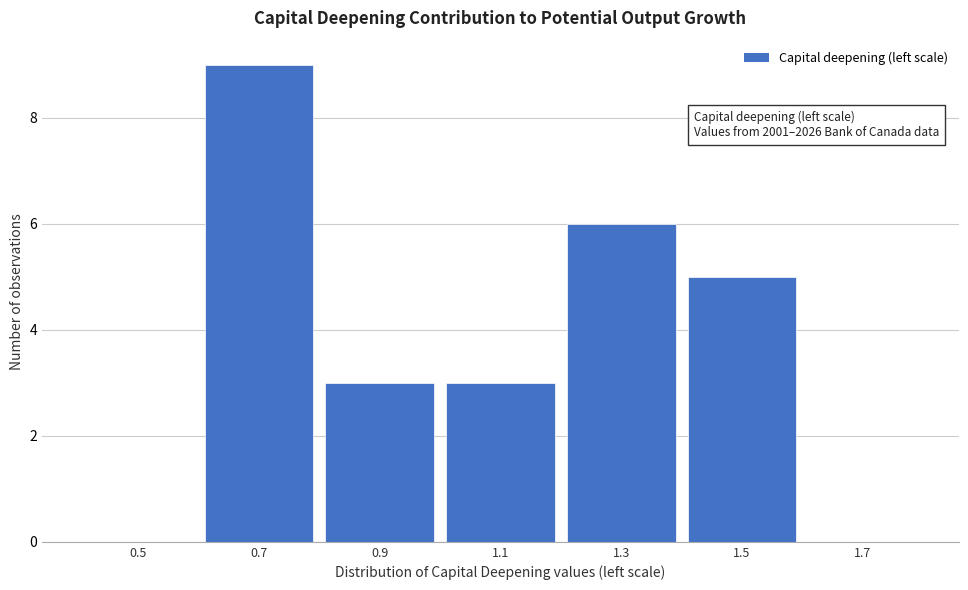

Reading right to left, transcribe all the data shown in this chart.

1.7=0	1.5=5	1.3=6	1.1=3	0.9=3	0.7=9	0.5=0